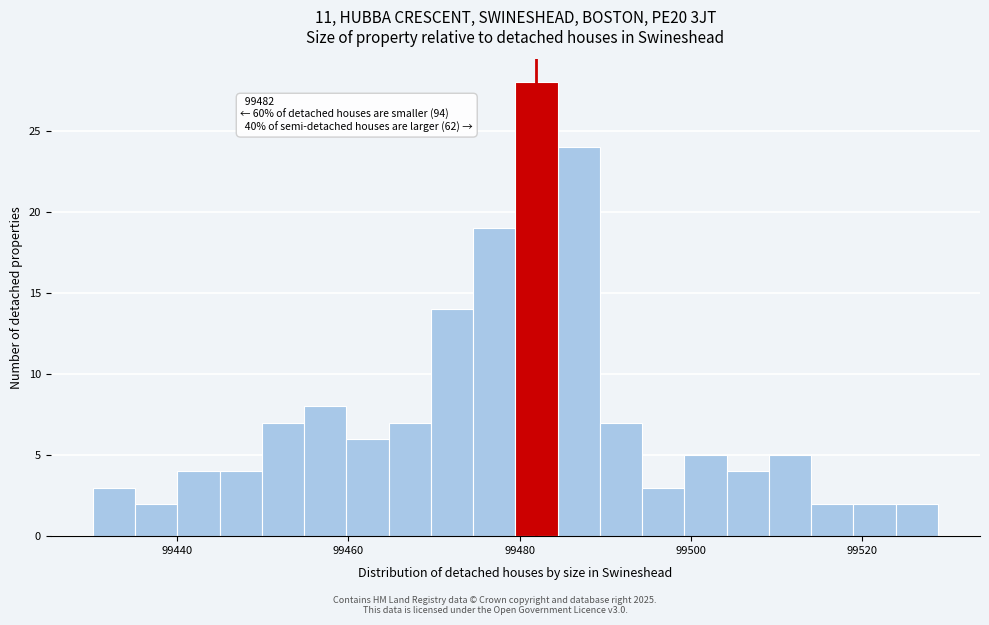

Around what value on the x-axis is the tallest bar? Give the approximate position of its centre, as read against the axis.

99482